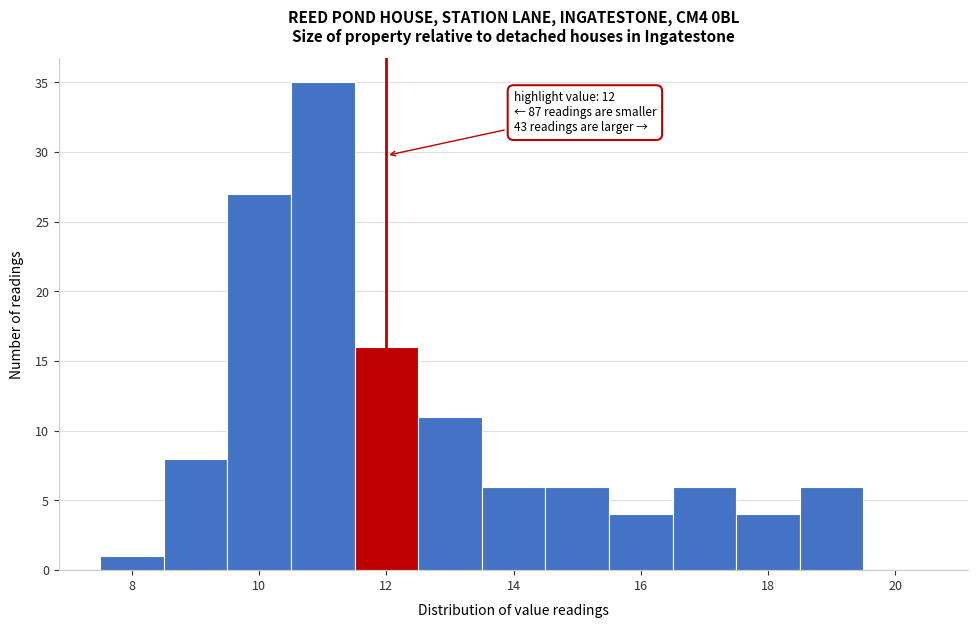

Over which range of the x-axis is the bar tallest?

10.5 to 11.5